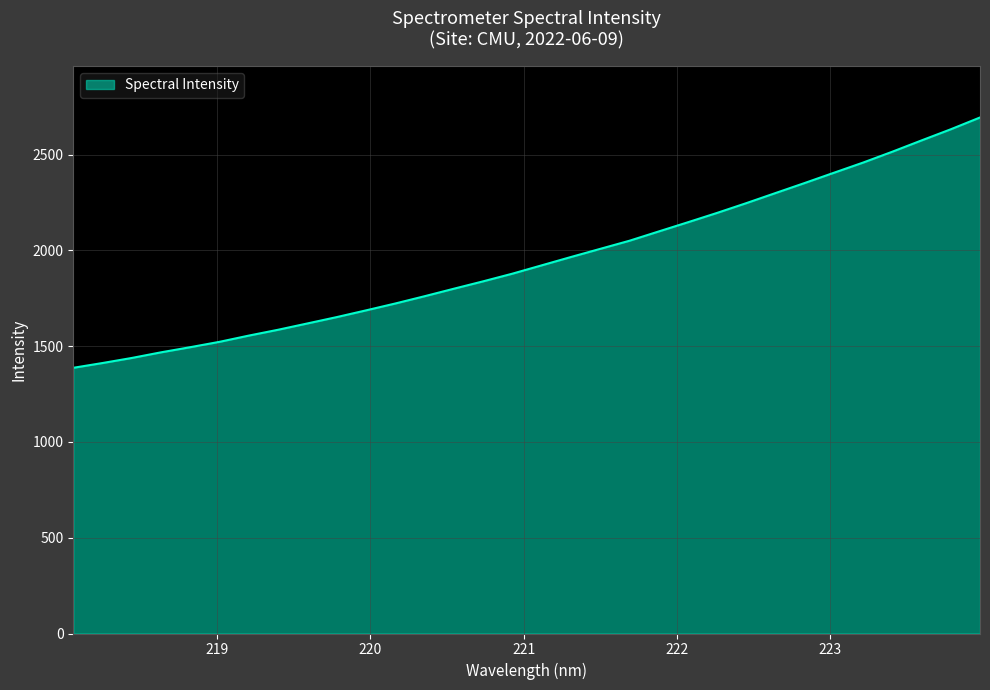

What is the difference between the maximum and minimum values?

1306.5